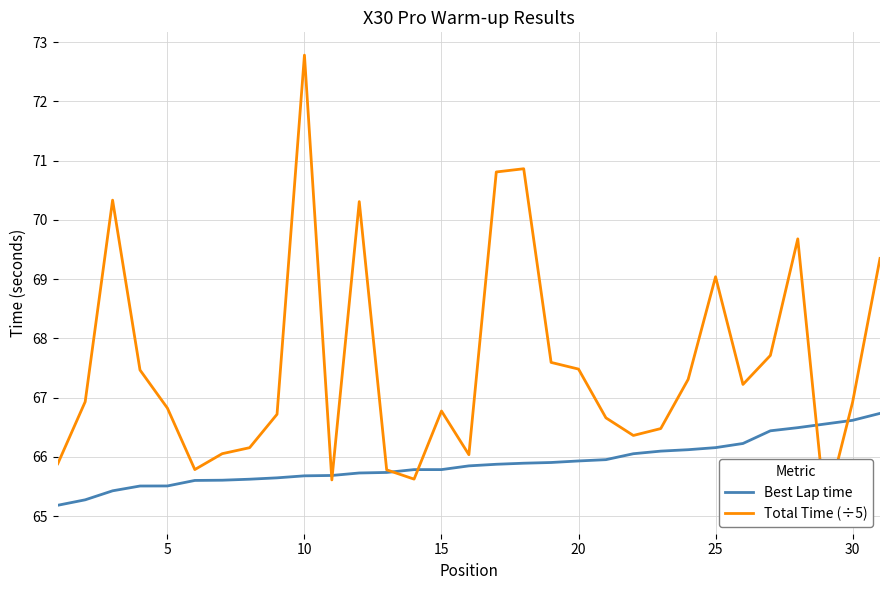

Which series ends up on top after the final intersection of Best Lap time and Total Time (÷5)?

Total Time (÷5)